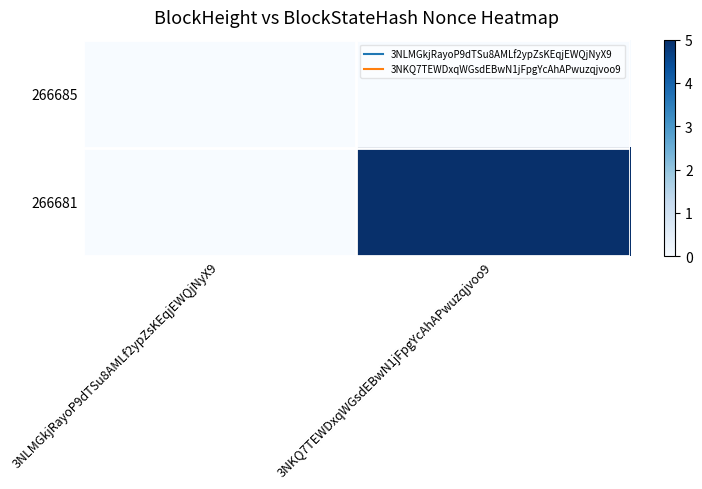

At which category does the chart reach its peak across all series?

3NKQ7TEWDxqWGsdEBwN1jFpgYcAhAPwuzqjvoo9